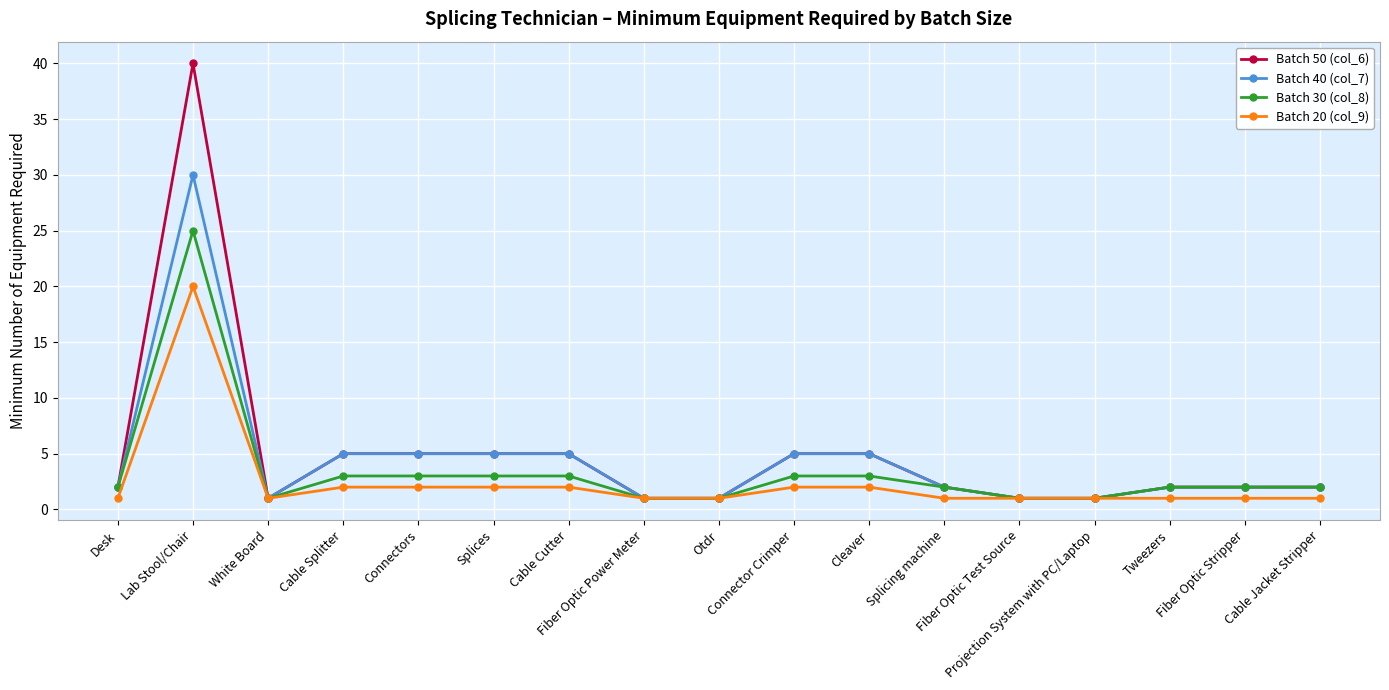

Which series has the largest range (max minus min)?

Batch 50 (col_6)